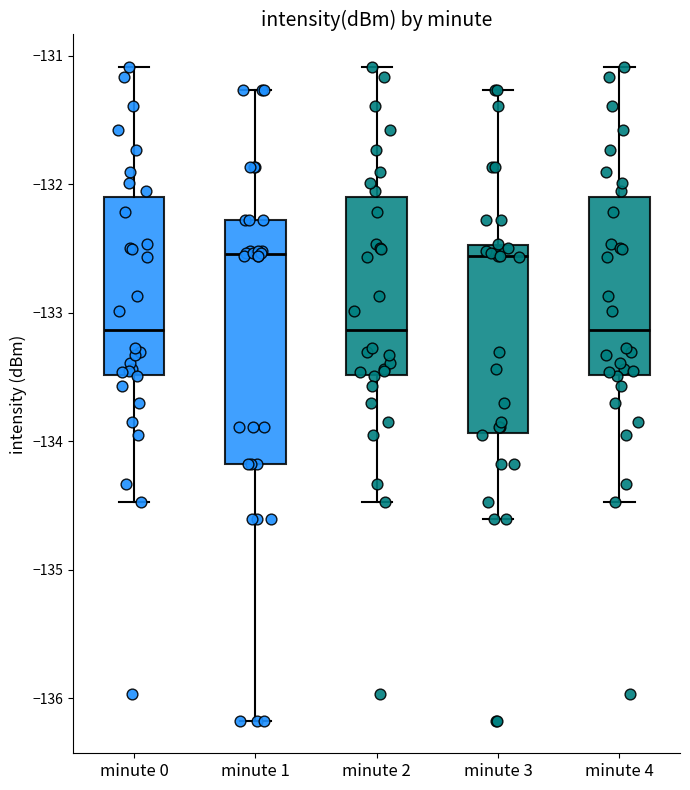

Reading left to right, read every box against the y-axis: the position of its median line, the range the box covers, and the ends of its whiskers. The values are not printed on the chart, so give them approximately, as read against the axis.

minute 0: median -133.1, box -133.5 to -132.1, whiskers -134.5 to -131.1
minute 1: median -132.5, box -134.2 to -132.3, whiskers -136.2 to -131.3
minute 2: median -133.1, box -133.5 to -132.1, whiskers -134.5 to -131.1
minute 3: median -132.6, box -133.9 to -132.5, whiskers -134.6 to -131.3
minute 4: median -133.1, box -133.5 to -132.1, whiskers -134.5 to -131.1